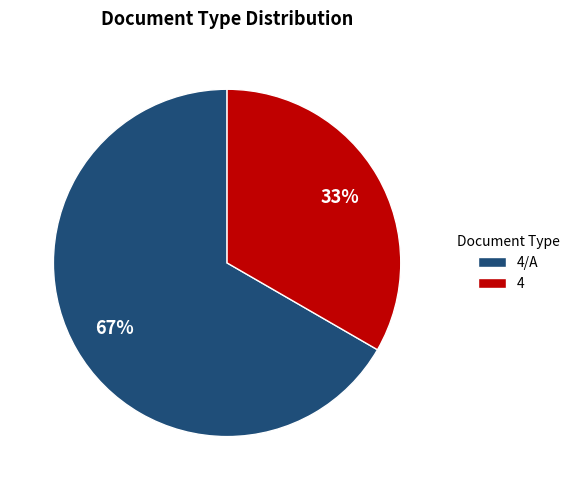

To the nearest percent, what is the average slice percentage?

50%